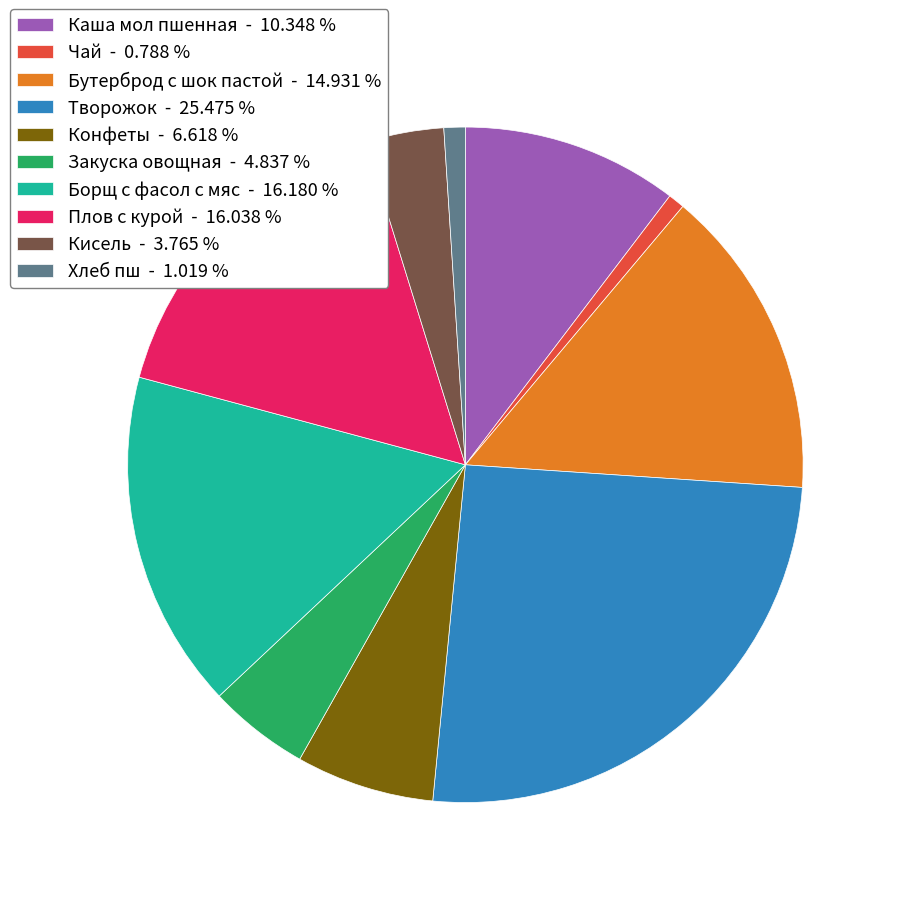

Is there a majority slice in this chart?

No